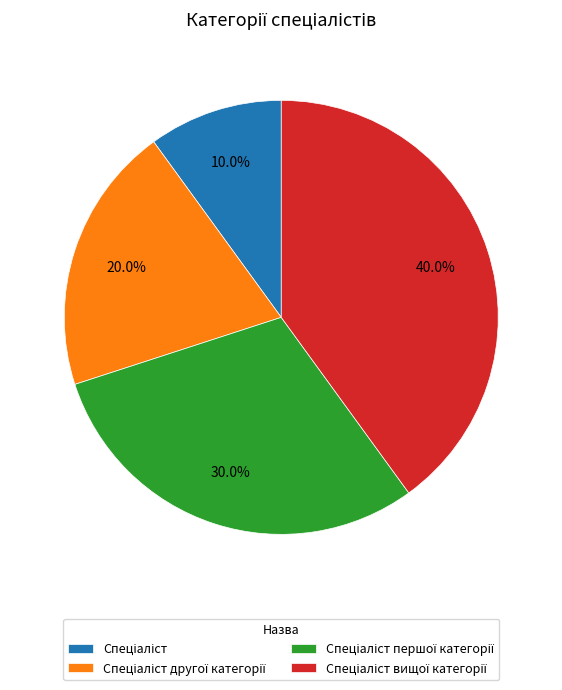

To the nearest percent, what is the average slice percentage?

25%